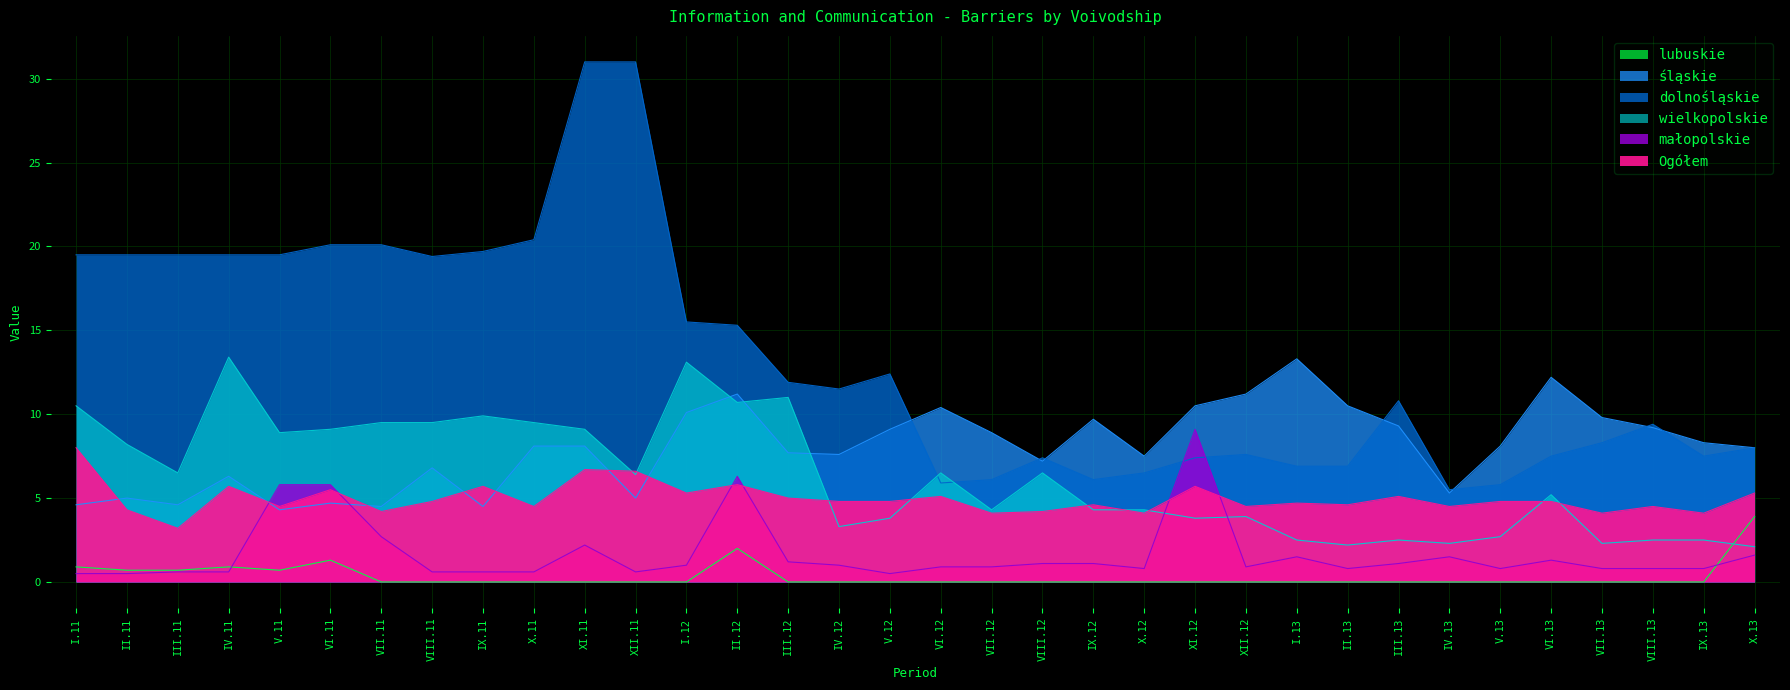

Reading left to right, extract all data points from this chart.

lubuskie: 0.9	0.7	0.7	0.9	0.7	1.3	0.0	0.0	0.0	0.0	0.0	0.0	0.0	2.0	0.0	0.0	0.0	0.0	0.0	0.0	0.0	0.0	0.0	0.0	0.0	0.0	0.0	0.0	0.0	0.0	0.0	0.0	0.0	3.9
śląskie: 4.6	5.0	4.6	6.3	4.3	4.7	4.5	6.8	4.5	8.1	8.1	5.0	10.1	11.2	7.7	7.6	9.1	10.4	8.9	7.2	9.7	7.5	10.5	11.2	13.3	10.5	9.3	5.3	8.1	12.2	9.8	9.2	8.3	8.0
dolnośląskie: 19.5	19.5	19.5	19.5	19.5	20.1	20.1	19.4	19.7	20.4	31.0	31.0	15.5	15.3	11.9	11.5	12.4	5.9	6.1	7.4	6.1	6.5	7.4	7.6	6.9	6.9	10.8	5.5	5.8	7.5	8.3	9.4	7.5	8.0
wielkopolskie: 10.5	8.2	6.5	13.4	8.9	9.1	9.5	9.5	9.9	9.5	9.1	6.4	13.1	10.7	11.0	3.3	3.8	6.5	4.3	6.5	4.3	4.3	3.8	3.9	2.5	2.2	2.5	2.3	2.7	5.2	2.3	2.5	2.5	2.1
małopolskie: 0.5	0.5	0.6	0.6	5.8	5.8	2.7	0.6	0.6	0.6	2.2	0.6	1.0	6.3	1.2	1.0	0.5	0.9	0.9	1.1	1.1	0.8	9.1	0.9	1.5	0.8	1.1	1.5	0.8	1.3	0.8	0.8	0.8	1.6
Ogółem: 8.0	4.3	3.2	5.7	4.5	5.5	4.2	4.8	5.7	4.5	6.7	6.6	5.3	5.8	5.0	4.8	4.8	5.1	4.1	4.2	4.6	4.1	5.7	4.5	4.7	4.6	5.1	4.5	4.8	4.8	4.1	4.5	4.1	5.3